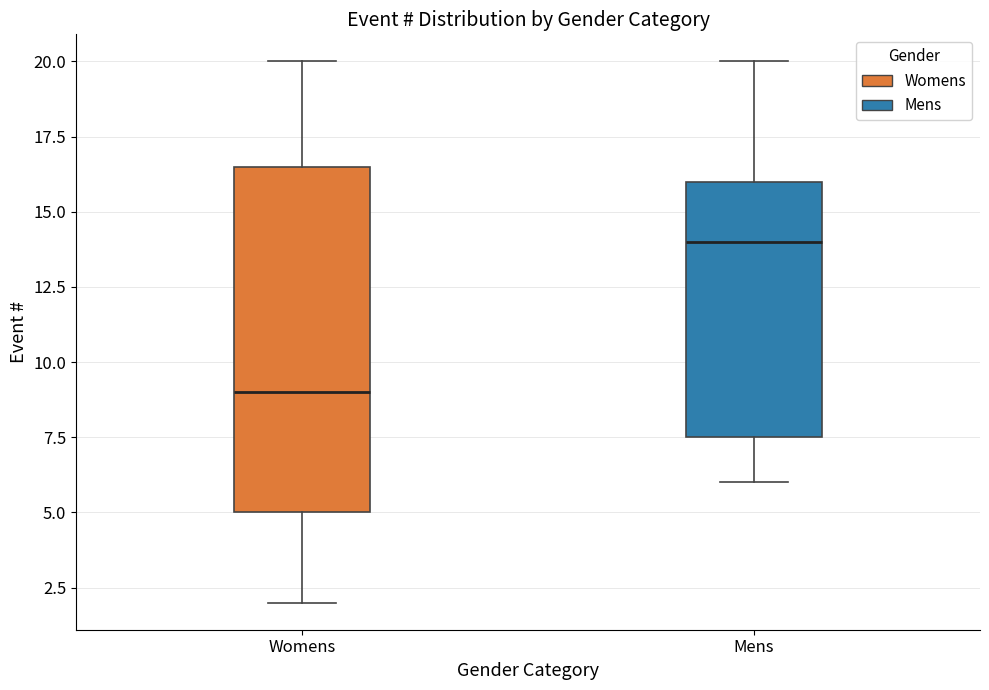

Where does the median line of the box for Mens sit on the y-axis? The values are not printed on the chart, so give them approximately, as read against the axis.

14.0